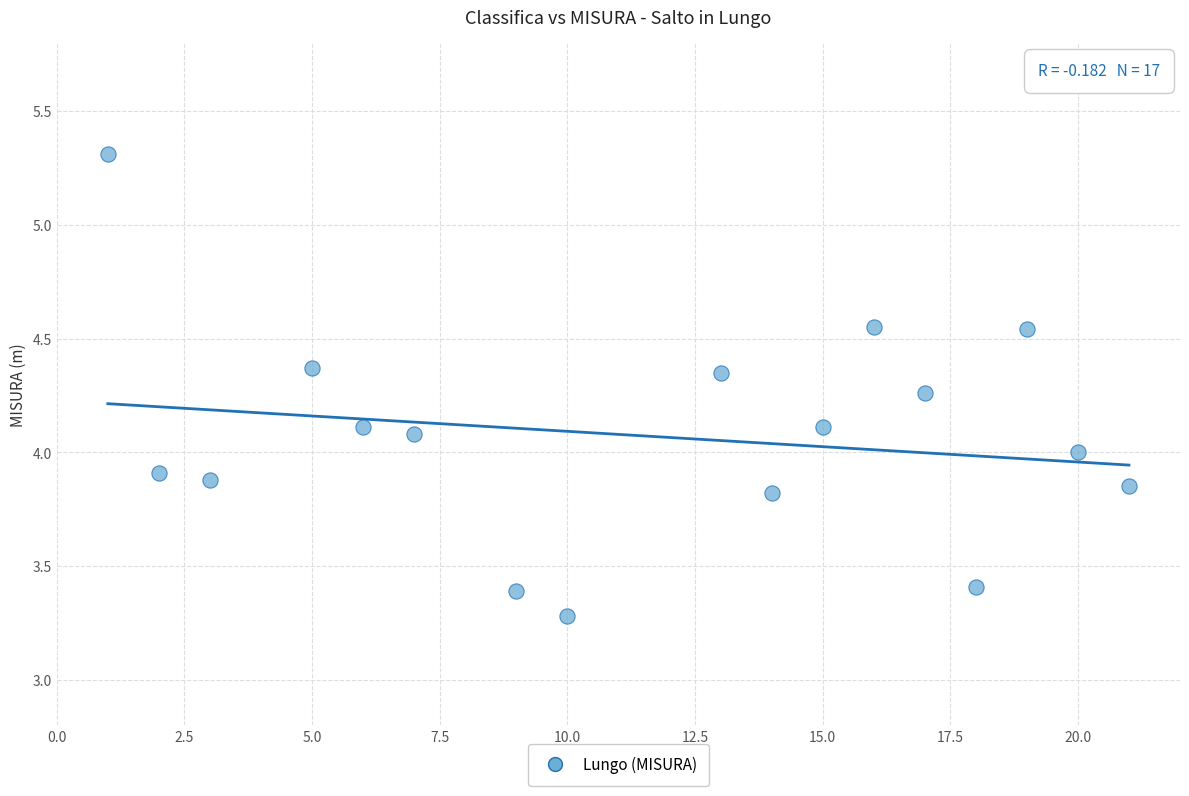

What is the range of Y values (max minus min)?

2.0